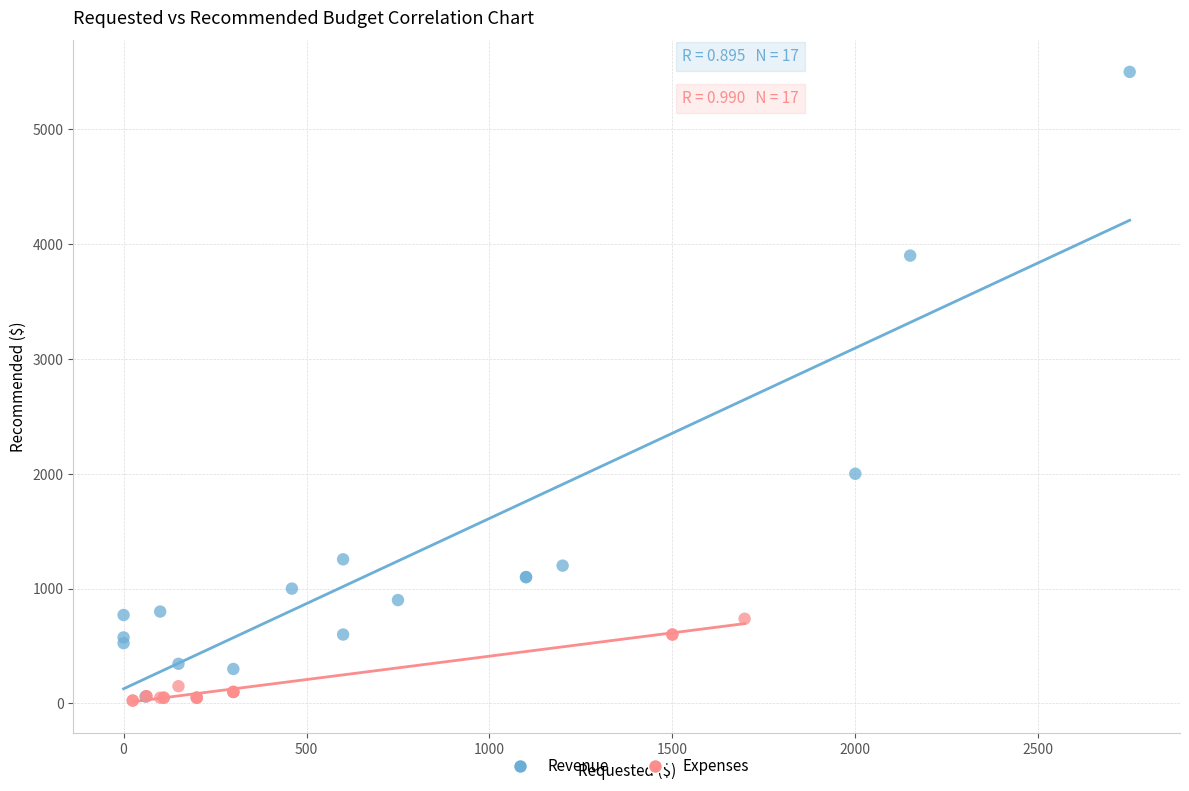

Which series contains the highest Y value?

Revenue